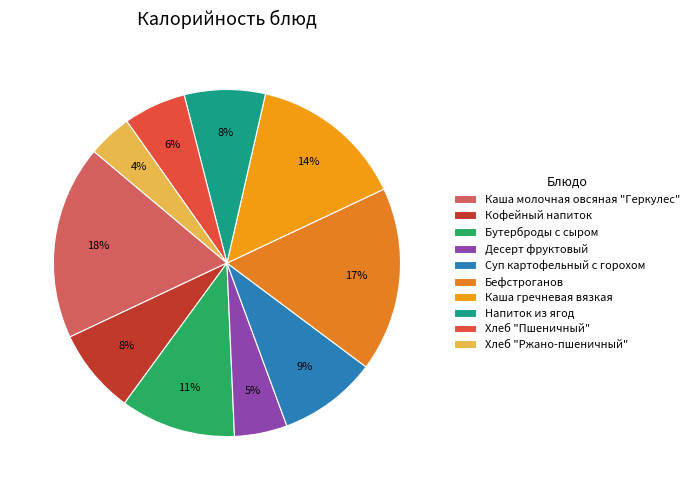

What is the smallest slice in the pie chart?

Хлеб "Ржано-пшеничный"